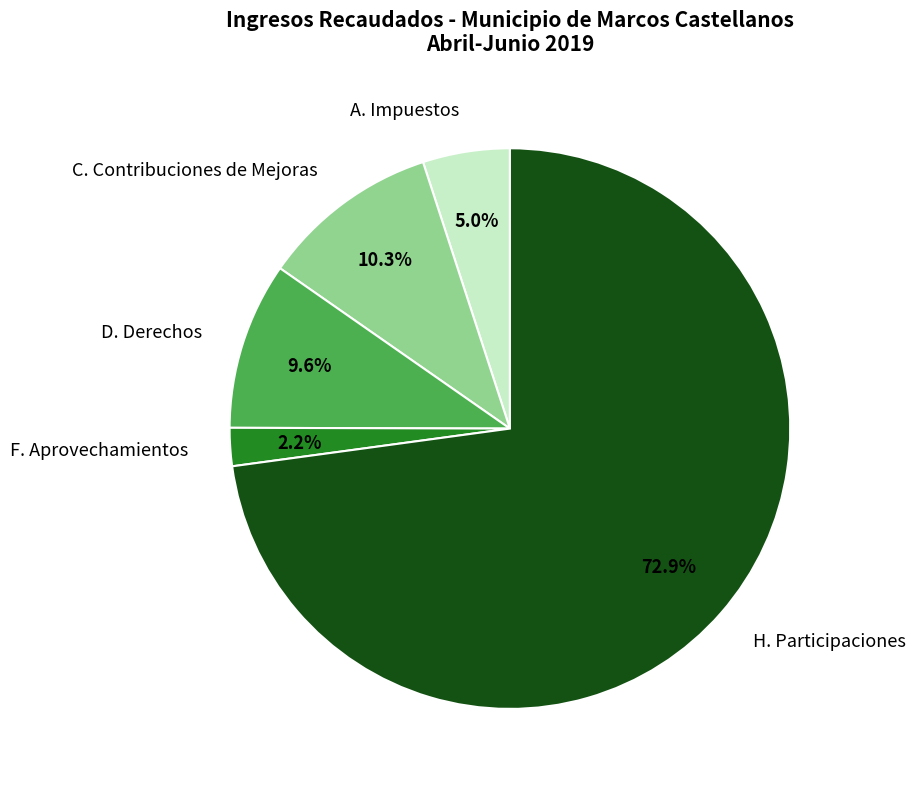

Count the number of slices in the pie.

5